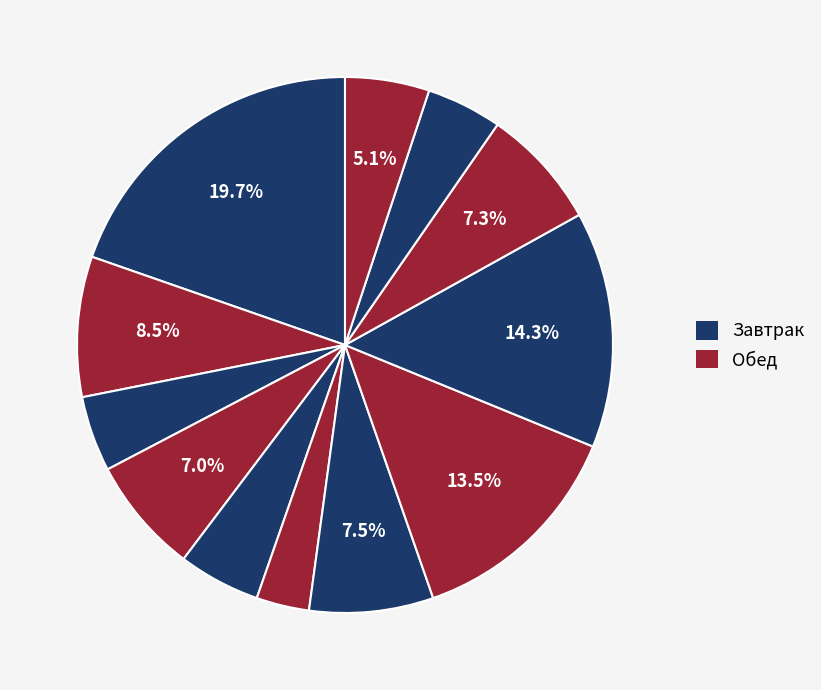

How many segments does this pie chart have?

12